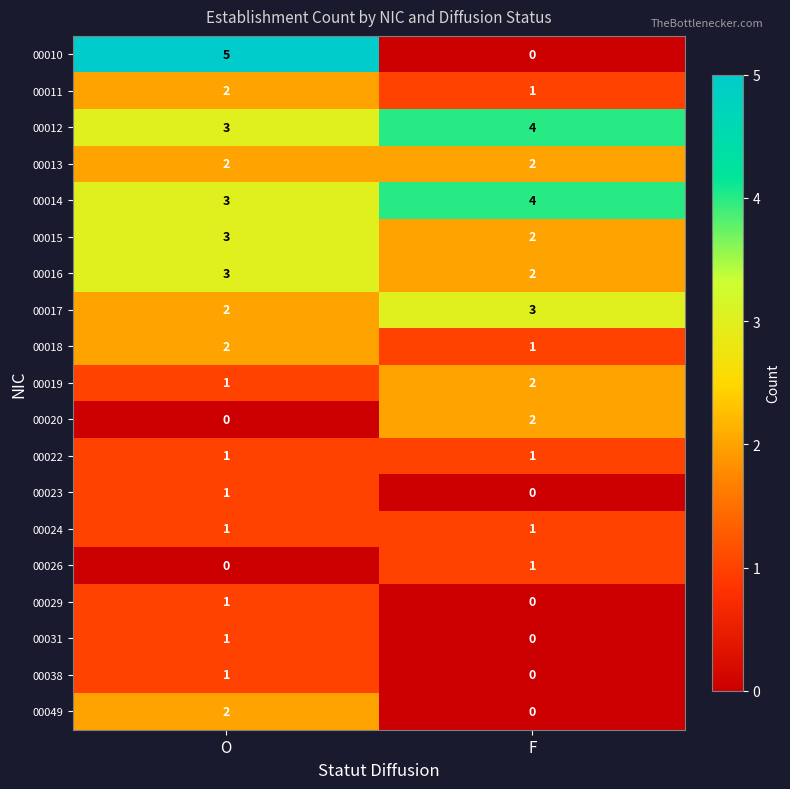

At which category is the sum across all series the highest?

O